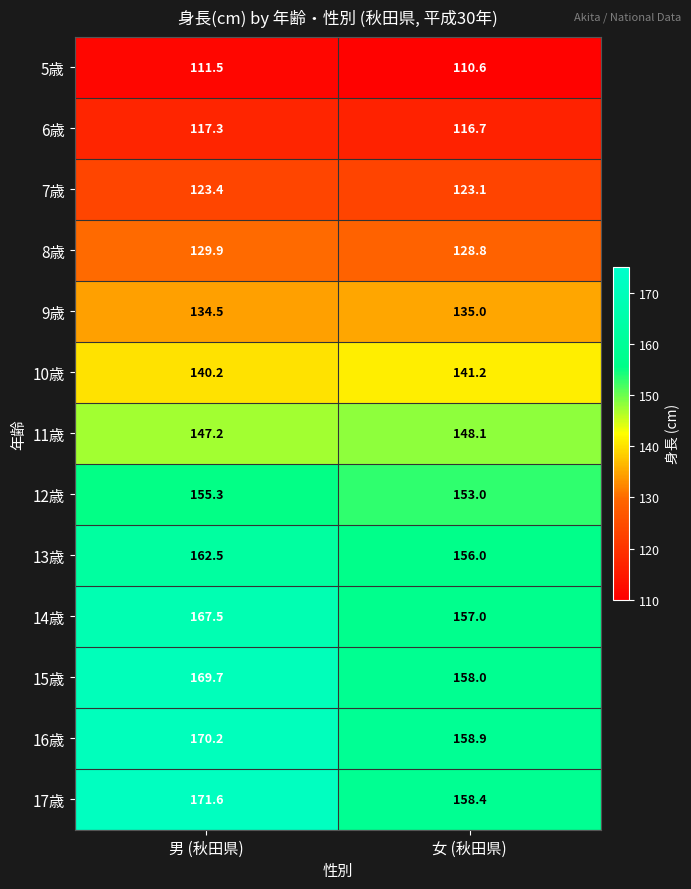

Which series has the largest range (max minus min)?

17歳